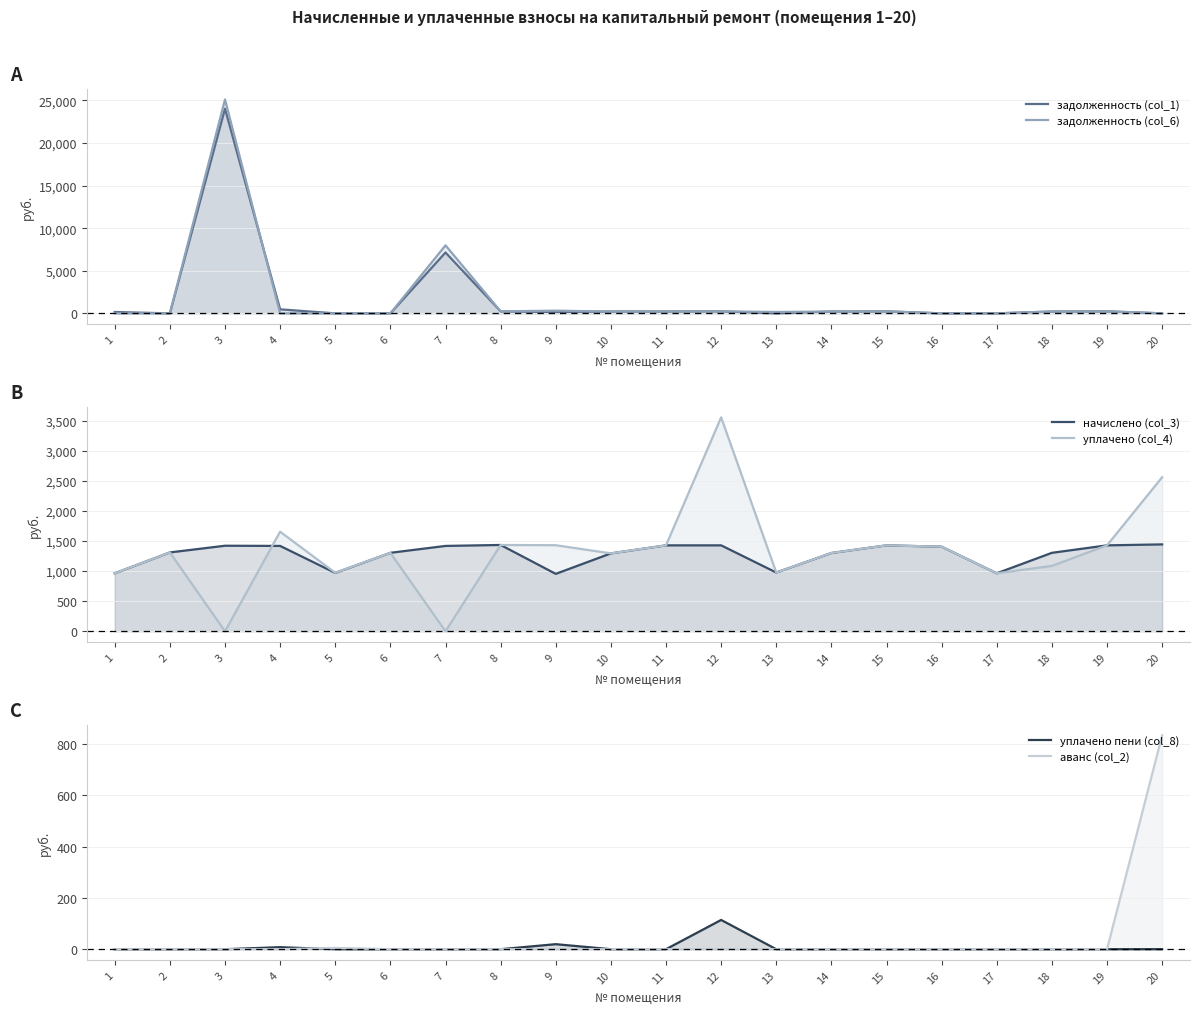

Is the value of начислено (col_3) at 8 greater than the value of задолженность (col_1) at 1?

Yes